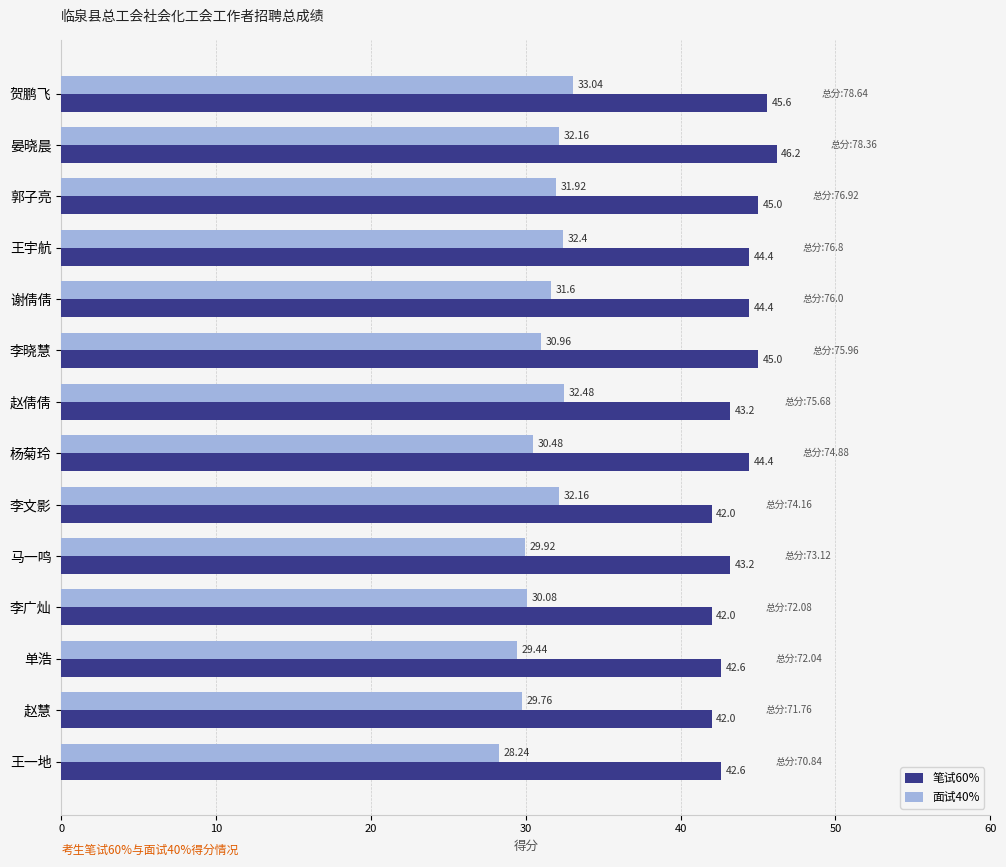

What is the sum of the 笔试60% values at 王宇航 and 郭子亮?

89.4